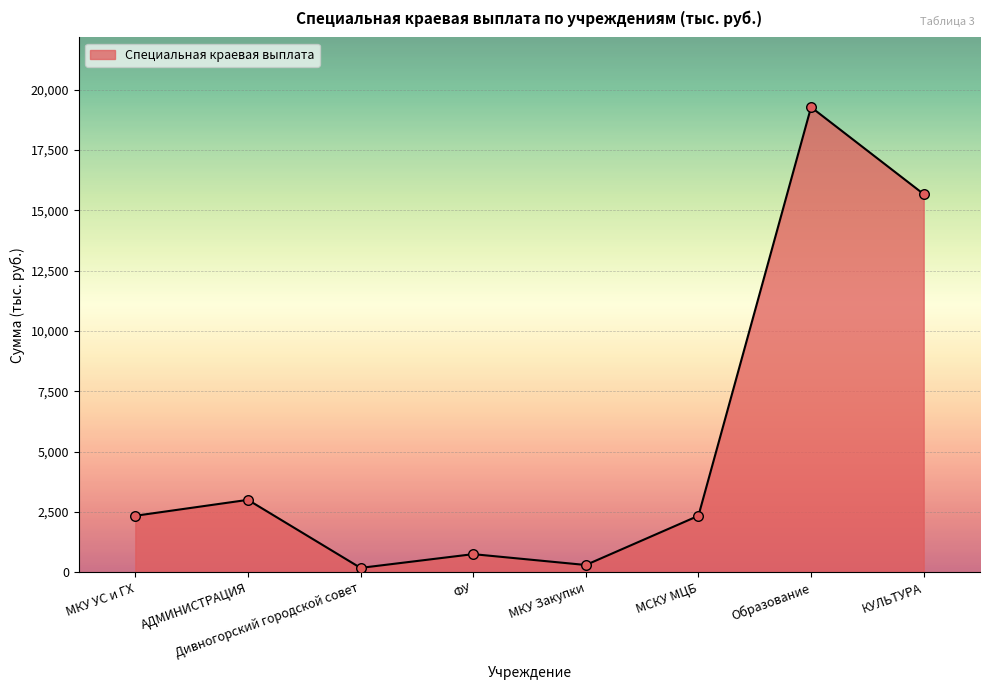

What is the change in value from Дивногорский городской совет to ФУ?

+570.0